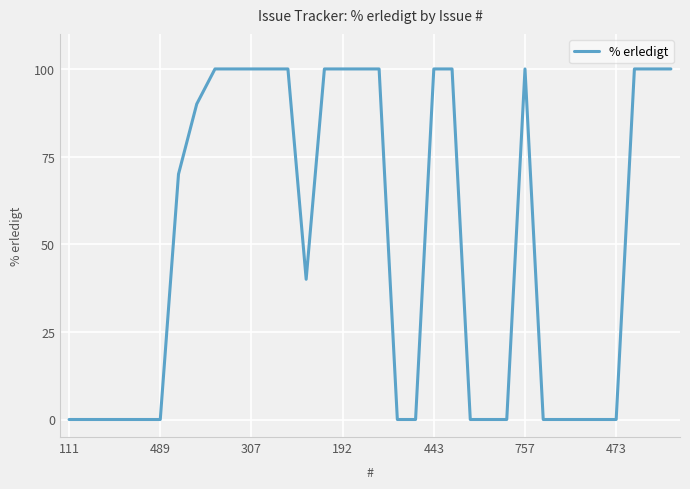

What is the difference between the maximum and minimum values?

100